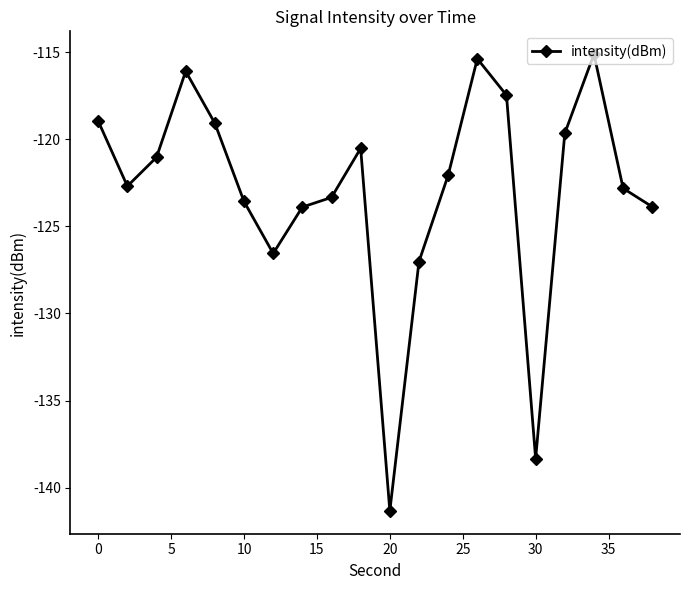

What is the greatest value displayed?

-115.1